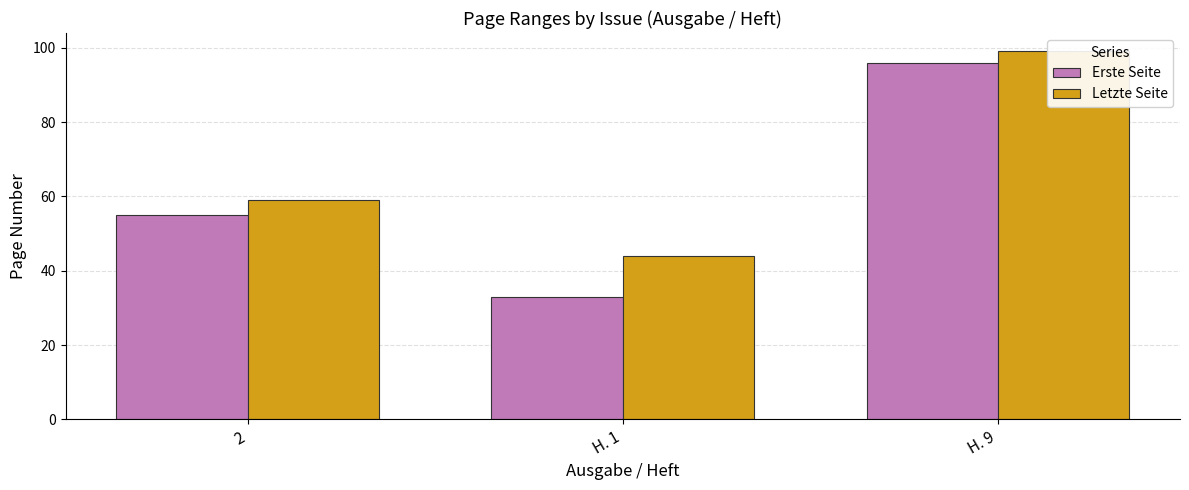

What are all the series names shown in the legend?

Erste Seite, Letzte Seite